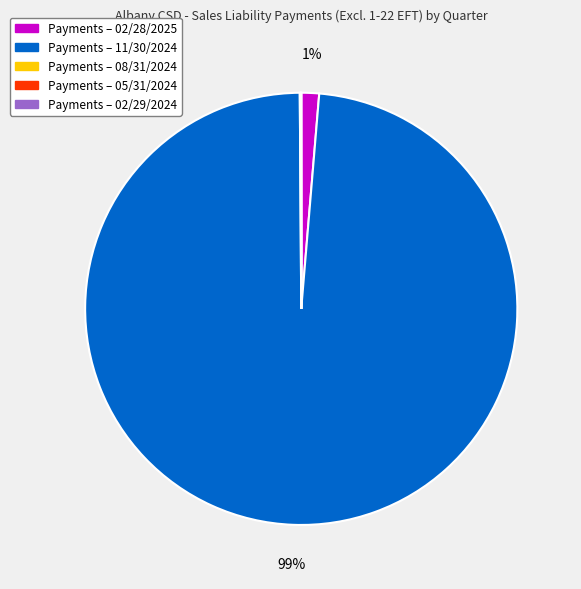

To the nearest percent, what is the difference between the largest and smallest slice percentages?

99%